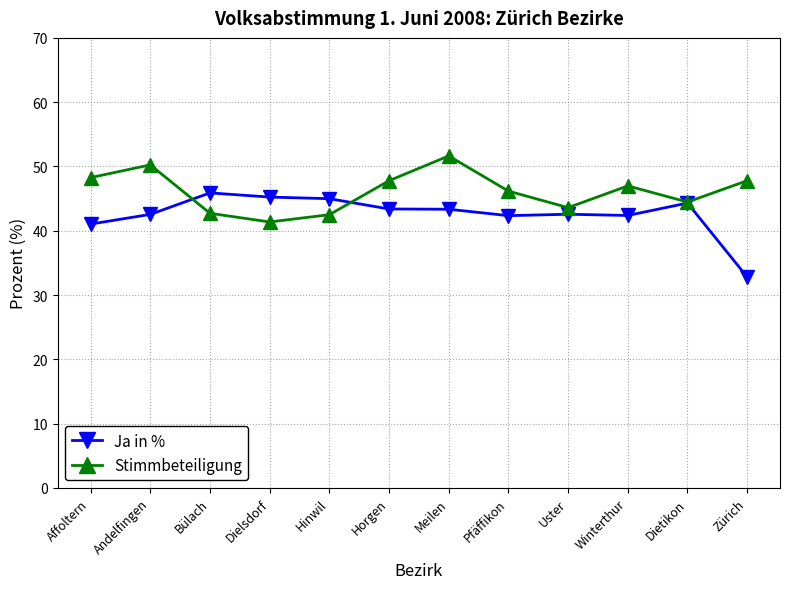

Which series changed the most between Affoltern and Andelfingen?

Stimmbeteiligung